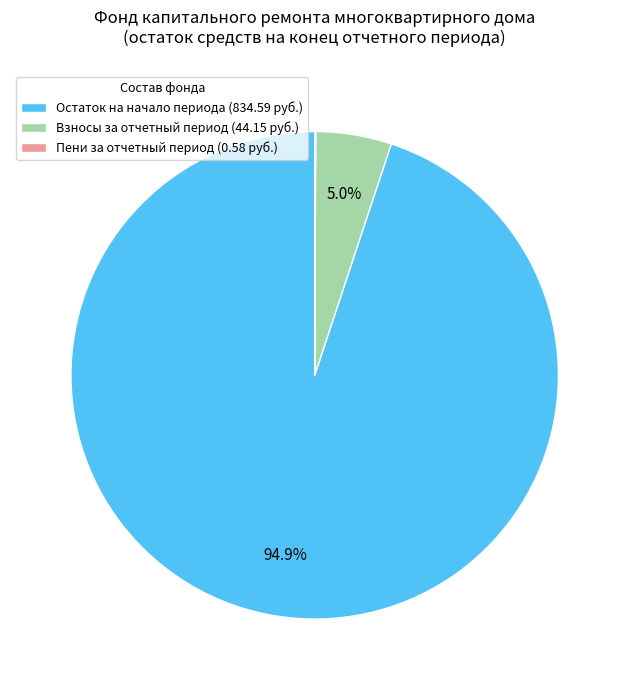

Which has a higher value, Взносы за отчетный период (44.15 руб.) or Остаток на начало периода (834.59 руб.)?

Остаток на начало периода (834.59 руб.)